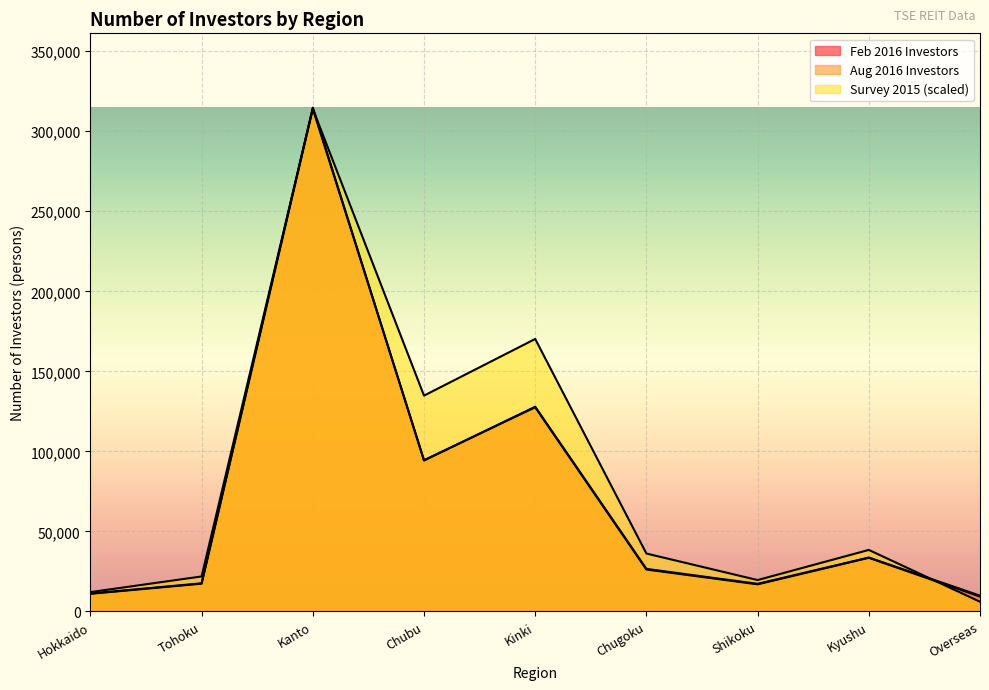

What is the sum of the Feb 2016 Investors values at Overseas and Tohoku?

26570.0